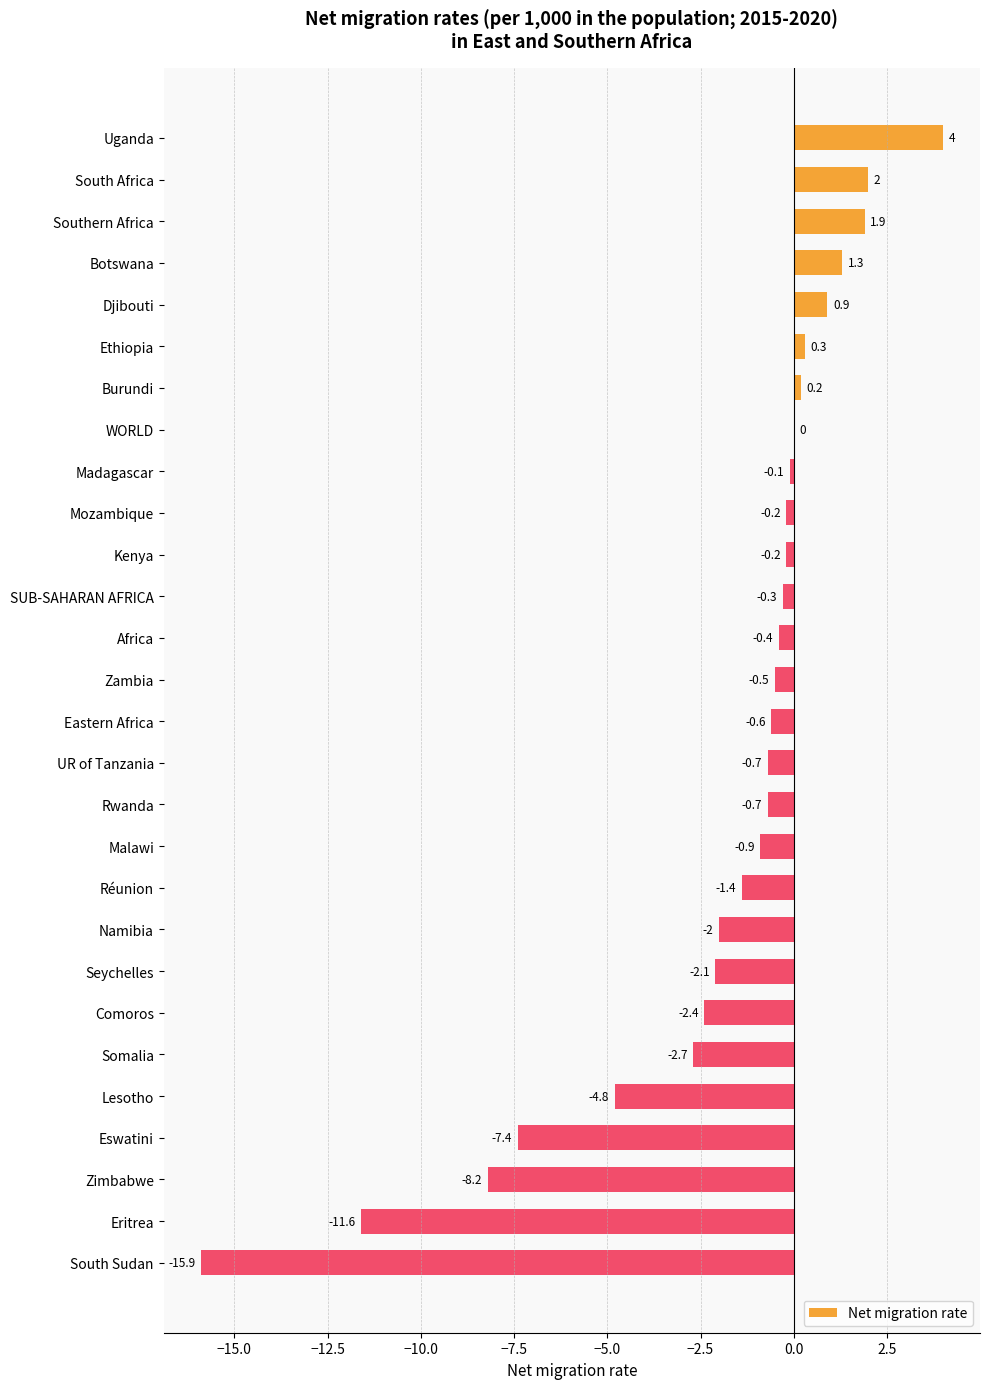

What is the maximum value shown in the chart?

4.0